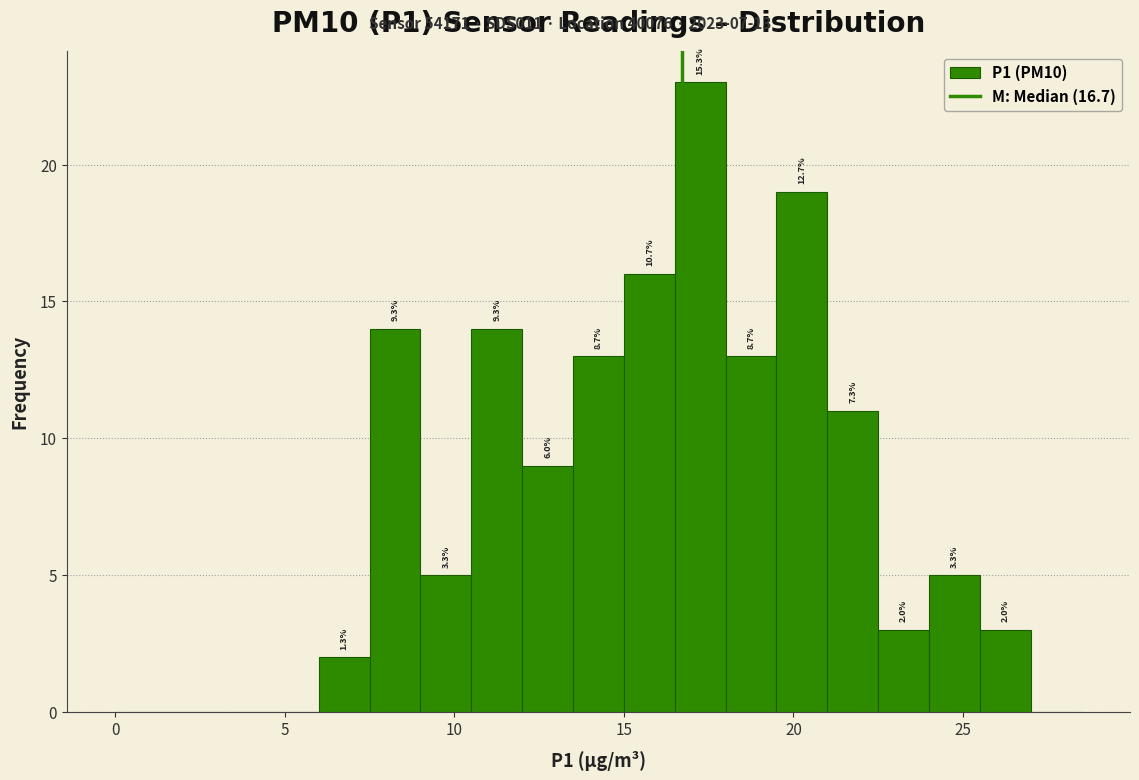

Around what value on the x-axis is the tallest bar? Give the approximate position of its centre, as read against the axis.

17.5